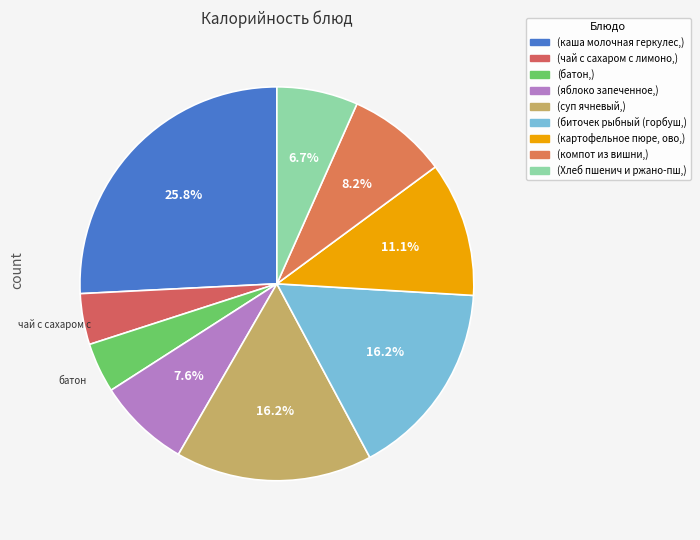

How many slices are in this pie chart?

9